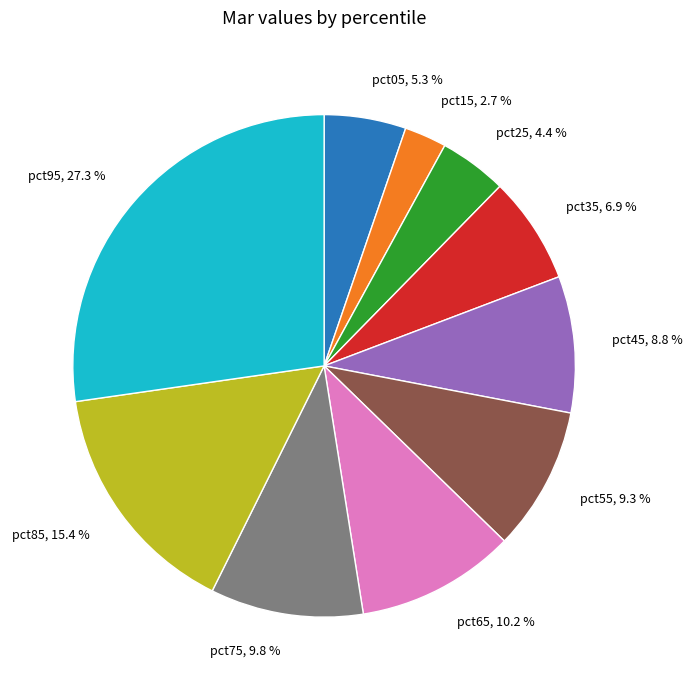

To the nearest percent, what is the combined percentage of pct45 and pct15?

11%